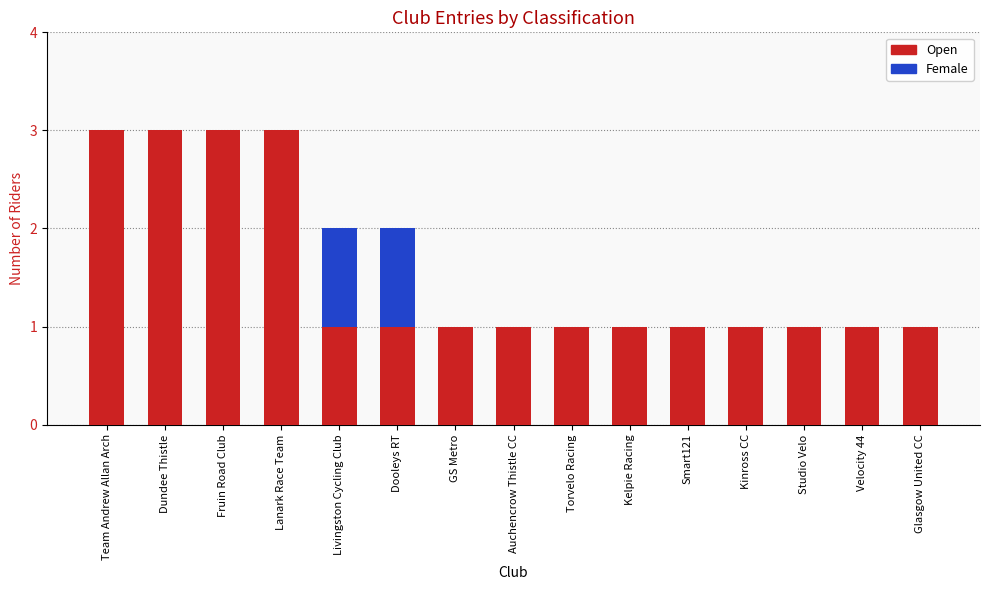

What is the total value across all series at Lanark Race Team?

3